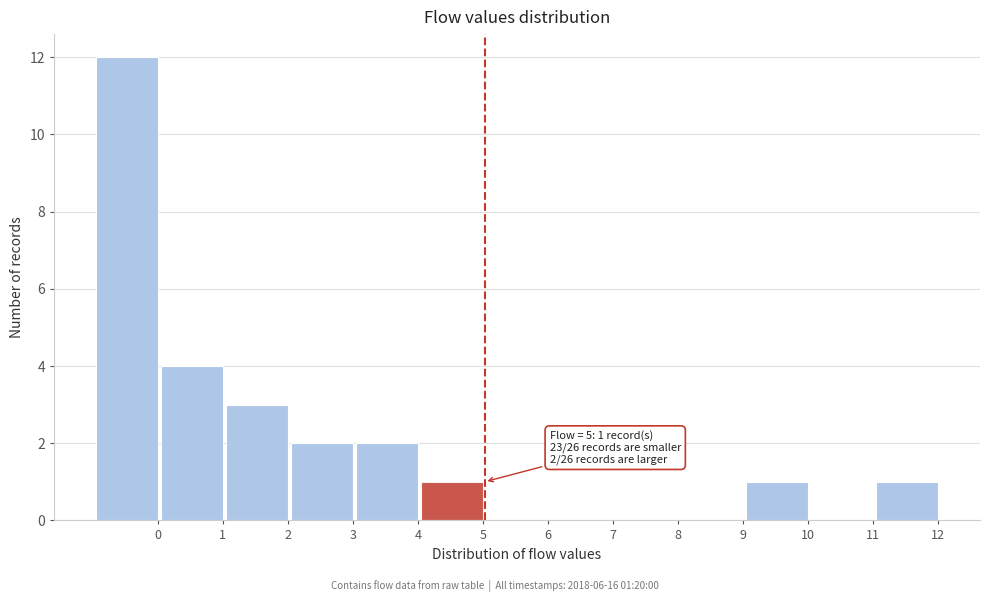

Reading left to right, transcribe all the data shown in this chart.

0=12	1=4	2=3	3=2	4=2	5=1	6=0	7=0	8=0	9=0	10=1	11=0	12=1